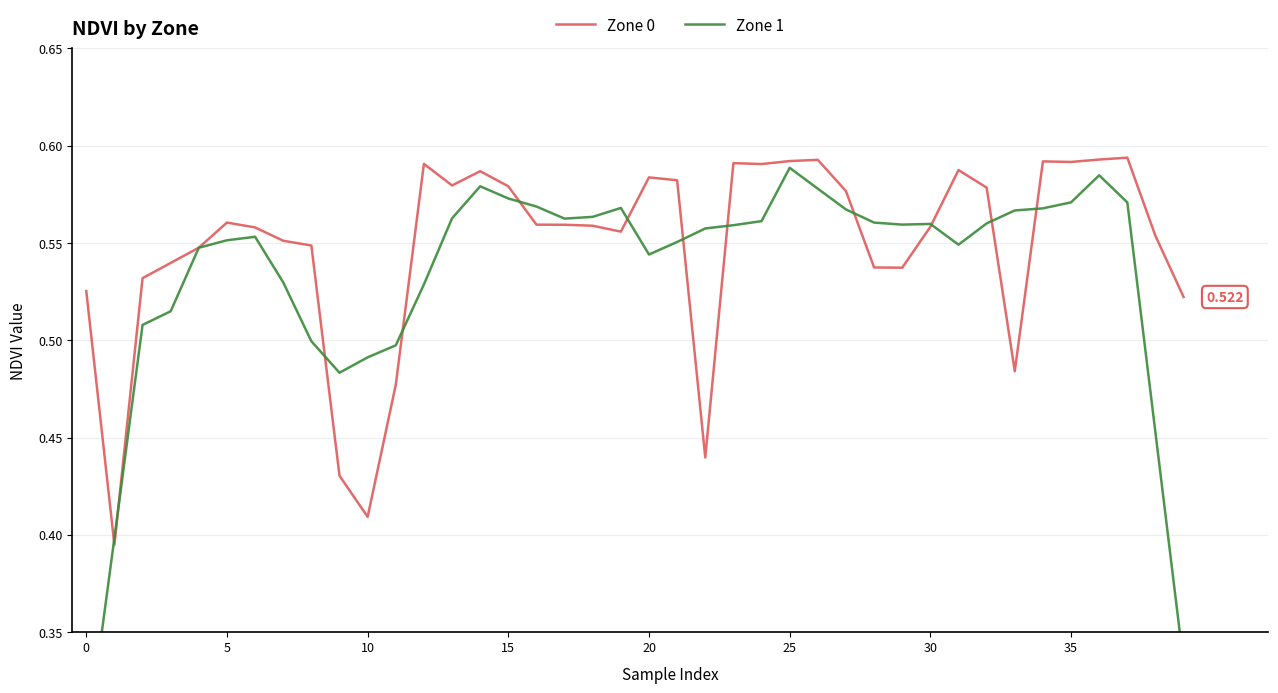

Which series has the largest range (max minus min)?

Zone 1